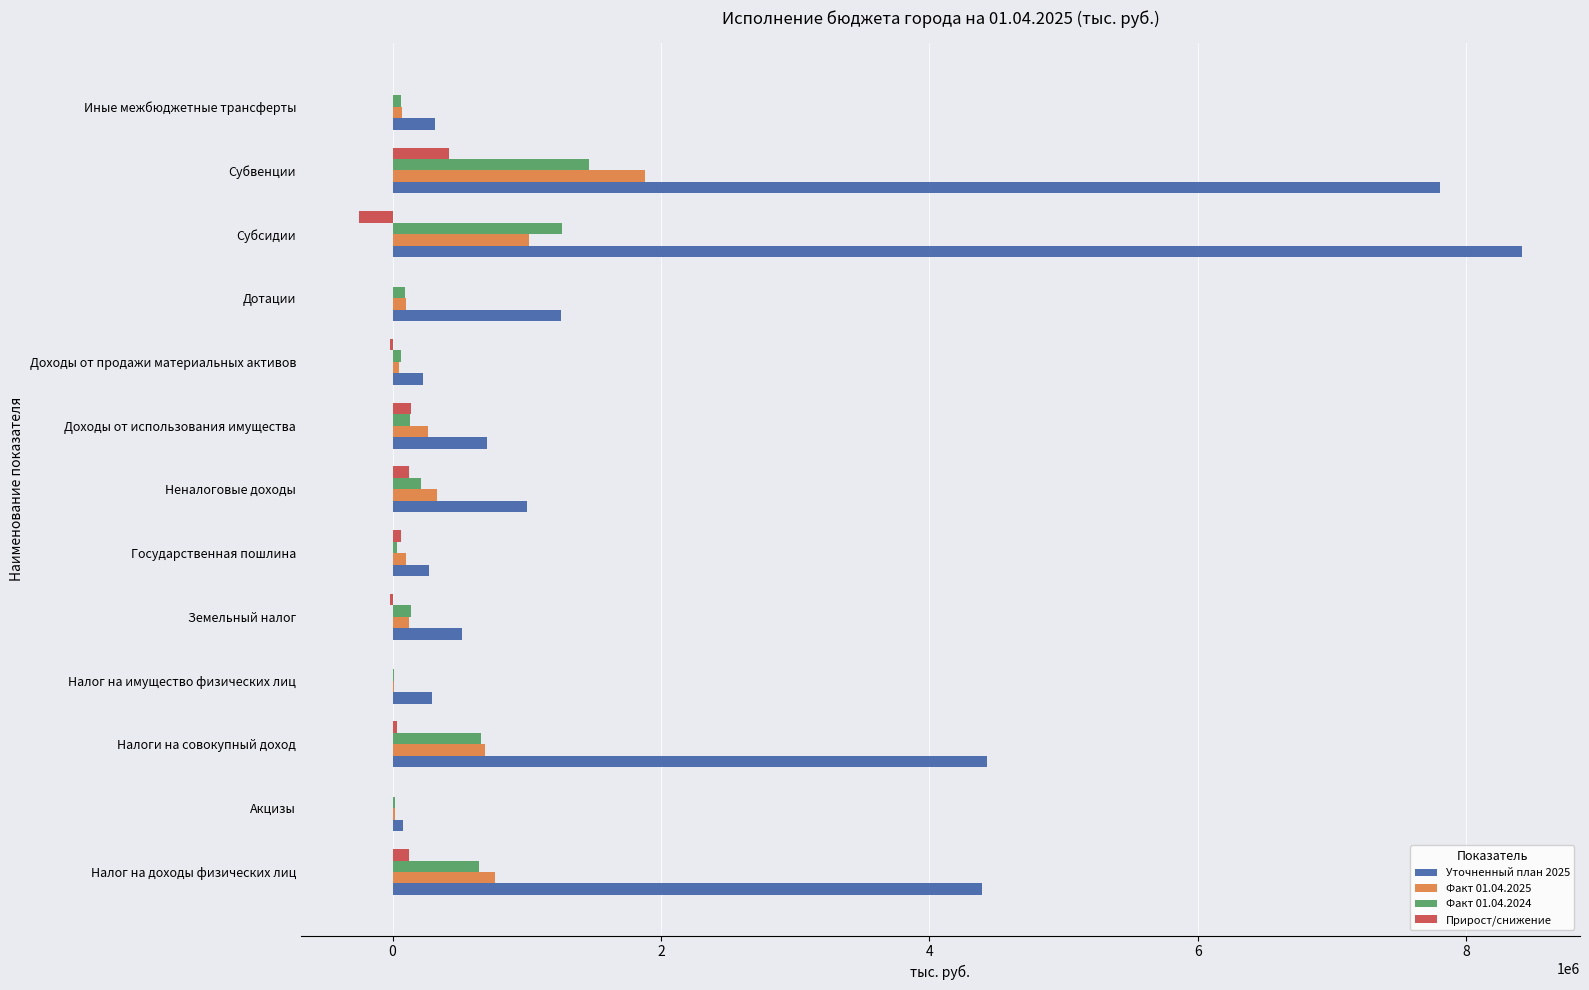

What is the sum of all Прирост/снижение values?

617937